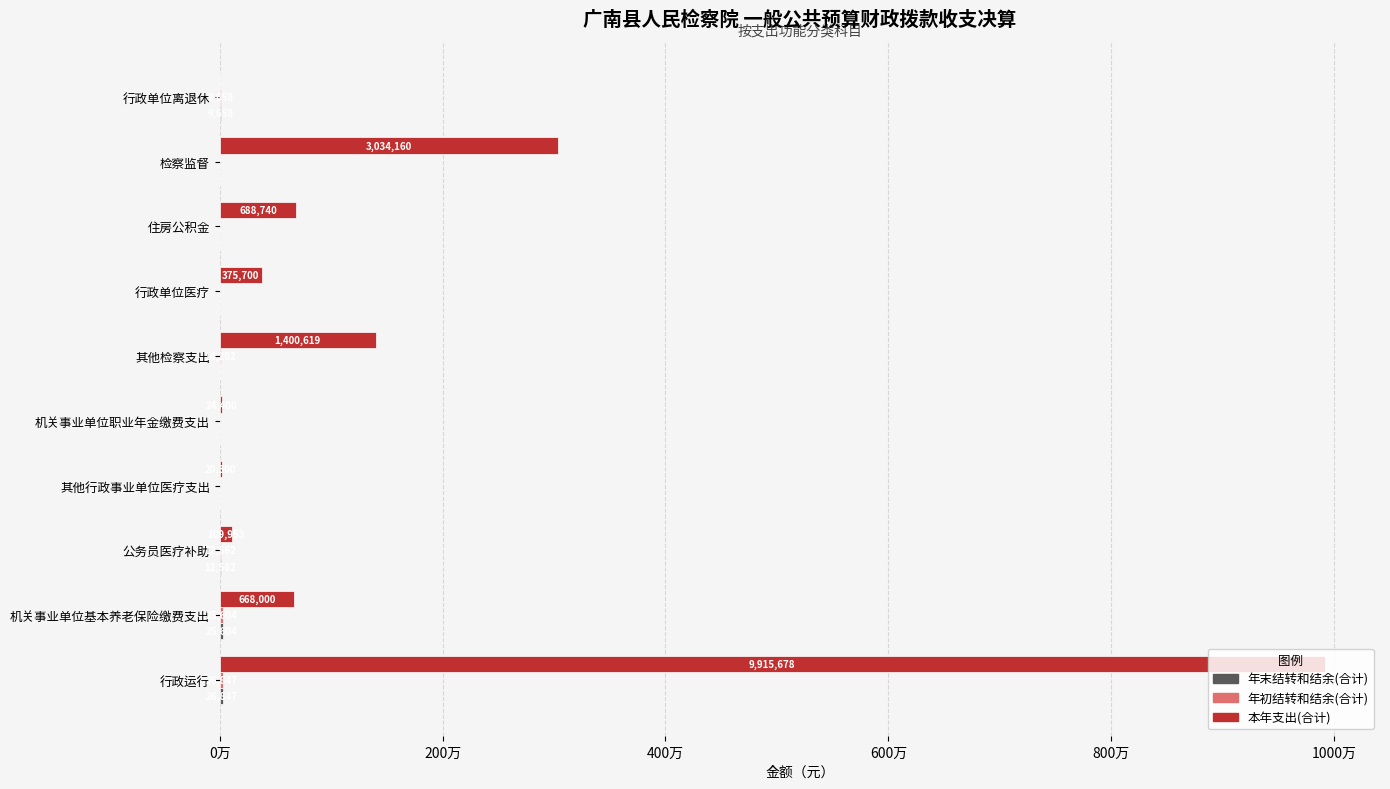

Rank the series by their maximum value, from lowest to highest.

年末结转和结余(合计), 年初结转和结余(合计), 本年支出(合计)